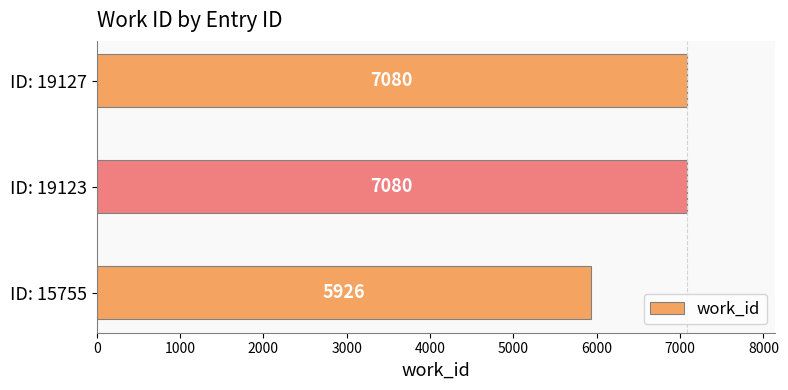

Does the chart contain stacked bars?

No